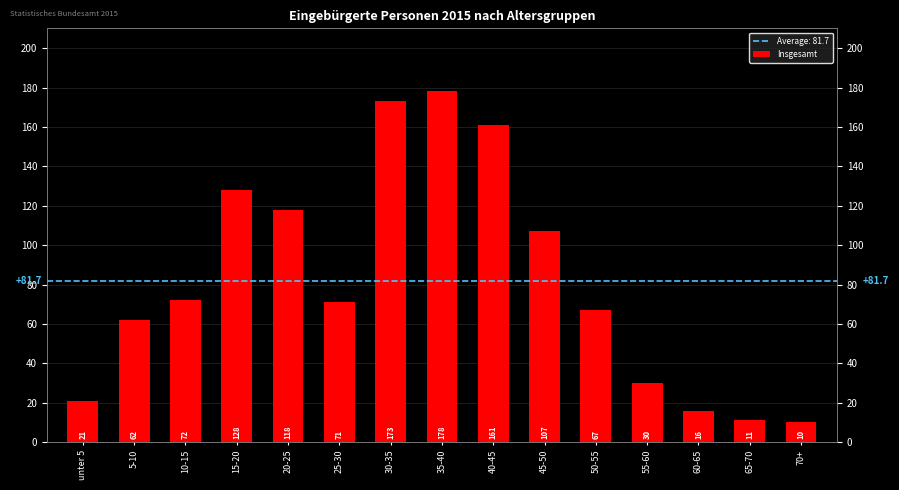

At which category does the chart reach its peak across all series?

35-40